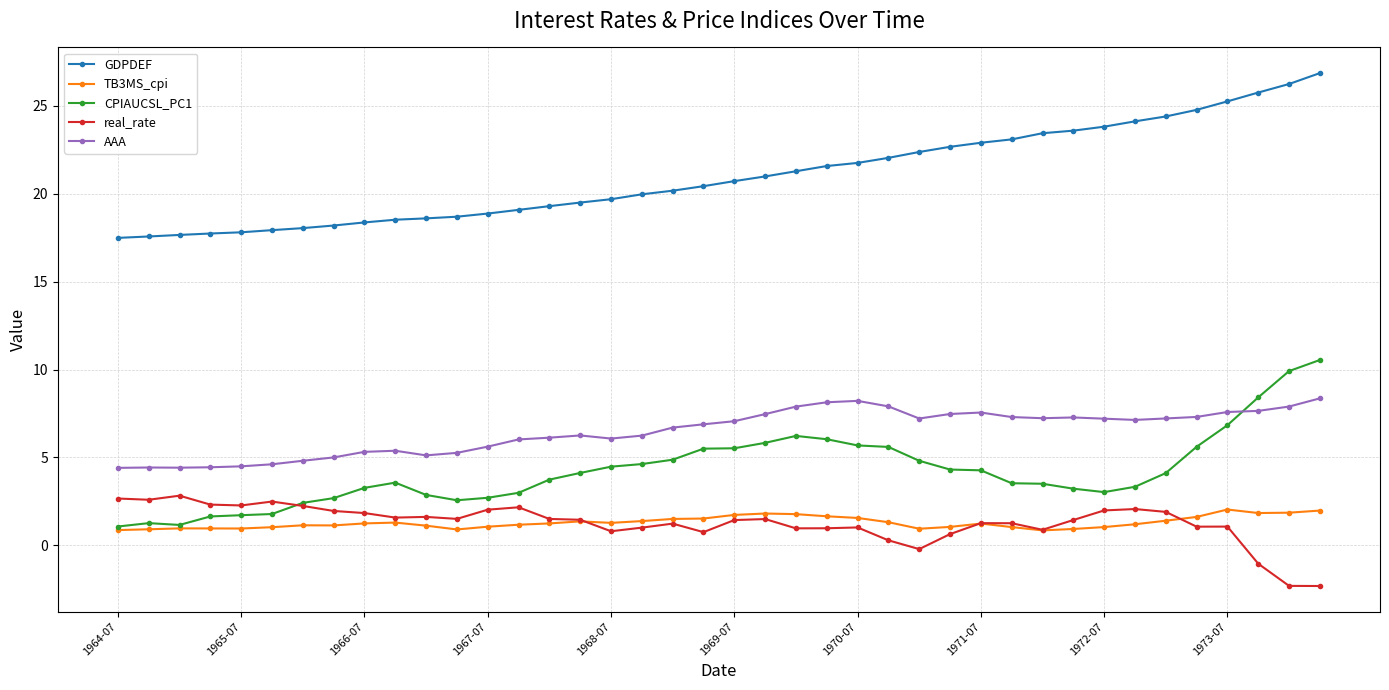

In CPIAUCSL_PC1, how many points are higher than both neighbors (excluding endpoints)?

3